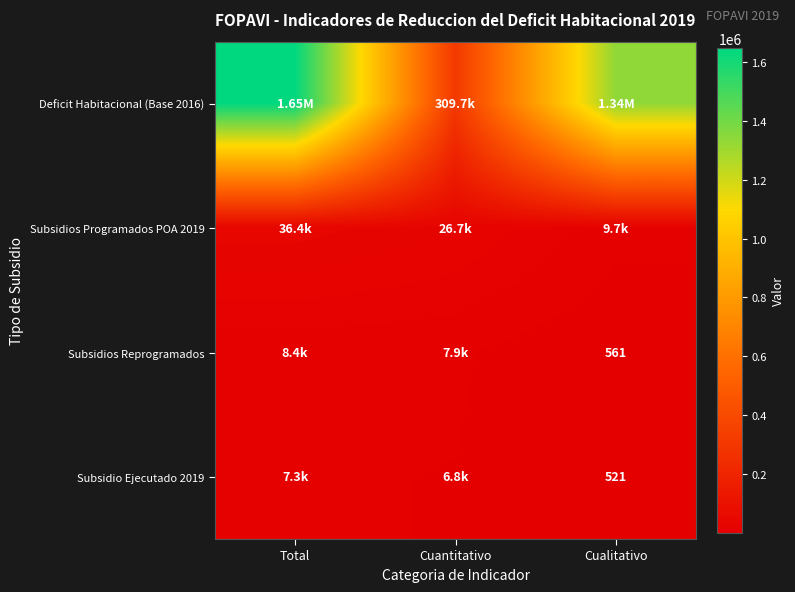

What is the difference between the maximum and minimum values in the Subsidios Programados POA 2019 series?

26682